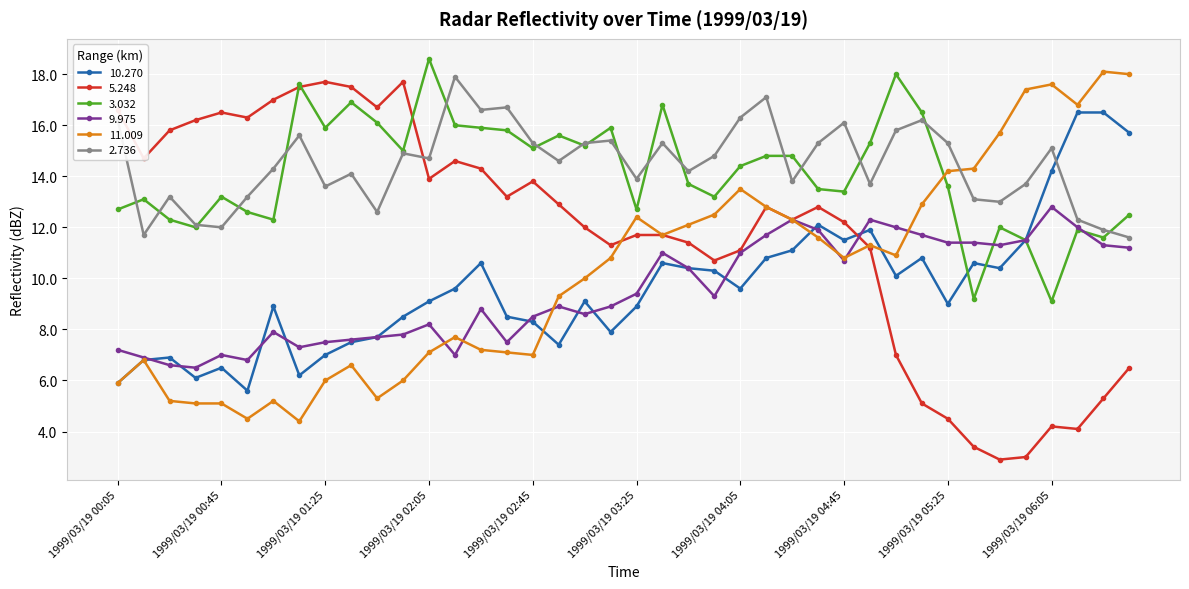

Does the chart display data point markers on the line(s)?

Yes